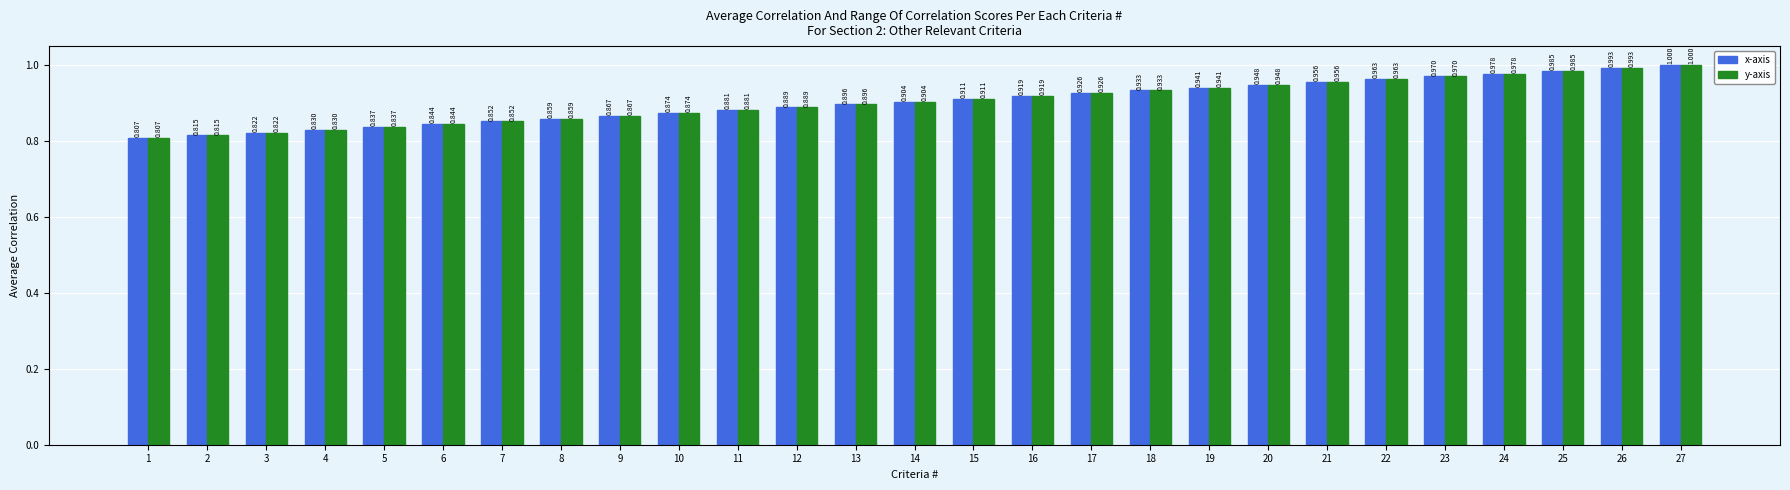

Is the value of x-axis at 19 greater than the value of y-axis at 6?

Yes